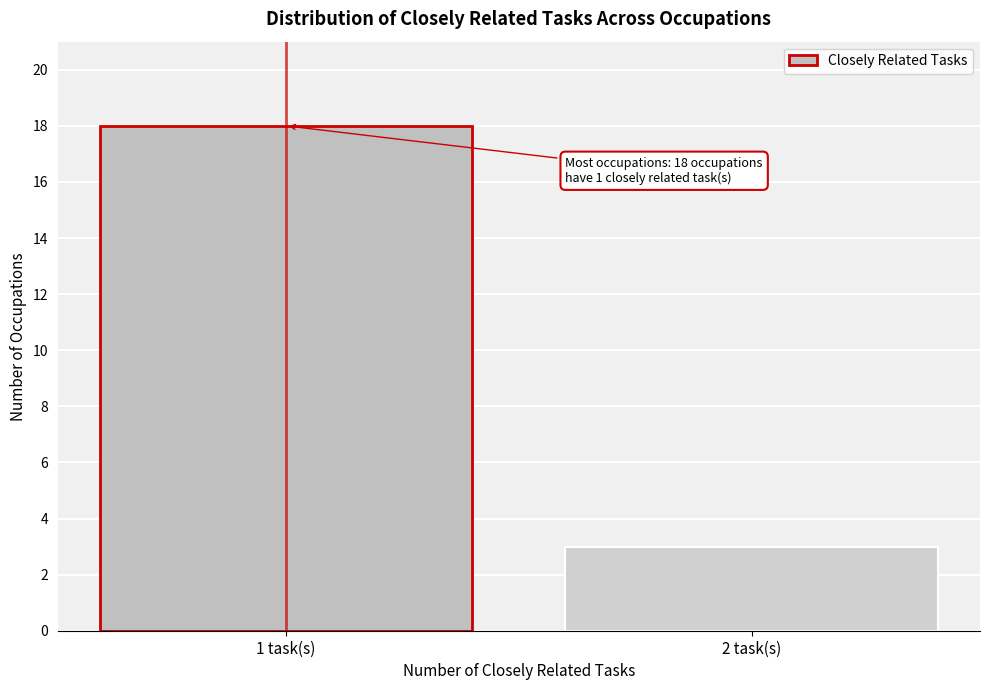

Reading left to right, what are all the values shown in this chart?

18	3